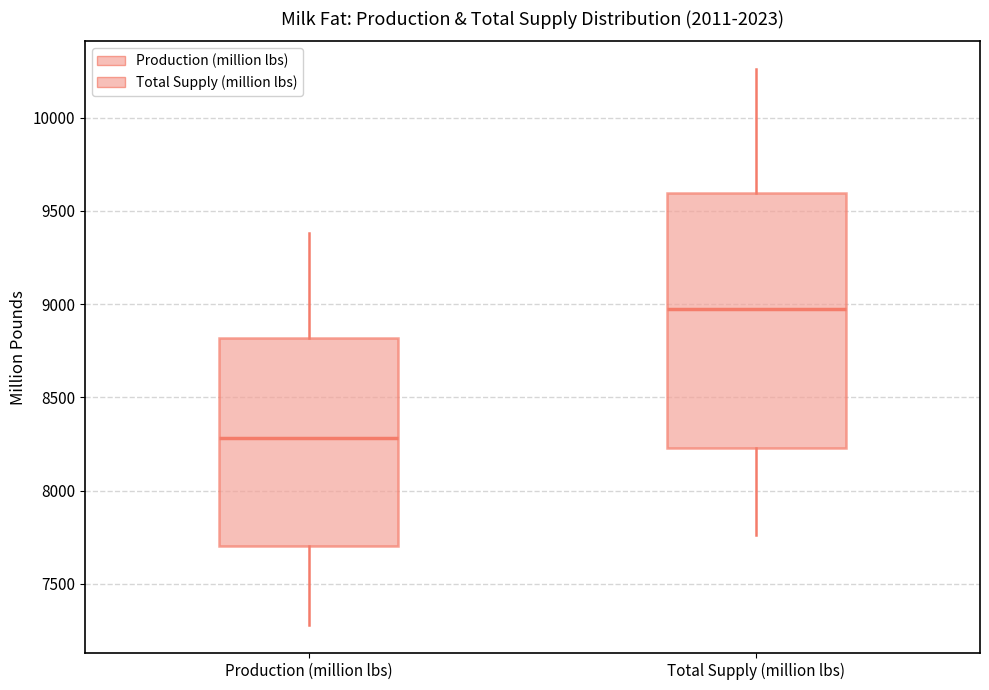

Which box's median line is the highest?

Total Supply (million lbs)